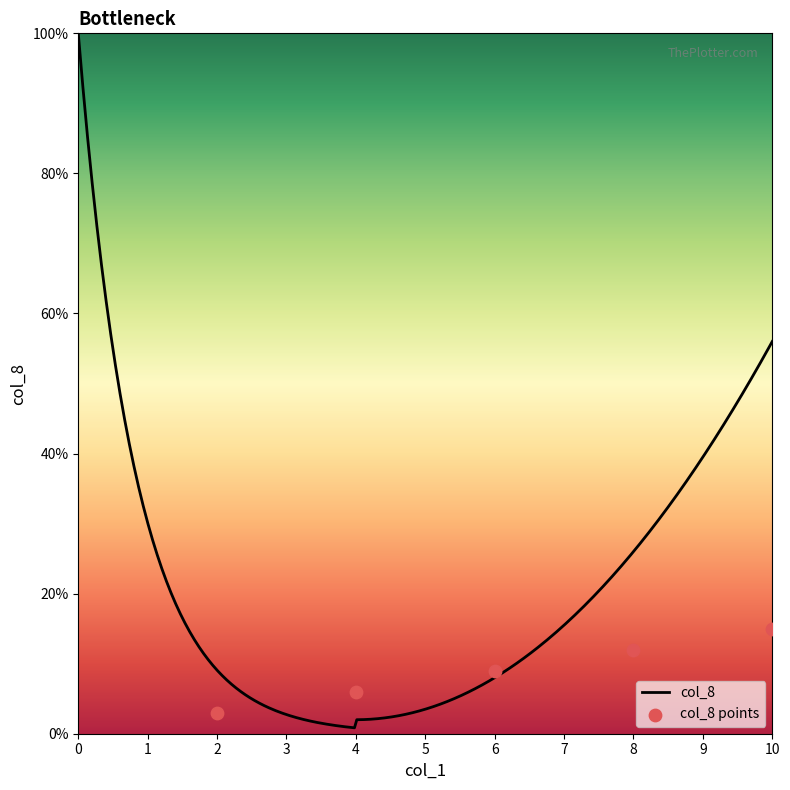

What is the maximum value for col_8?

100.0